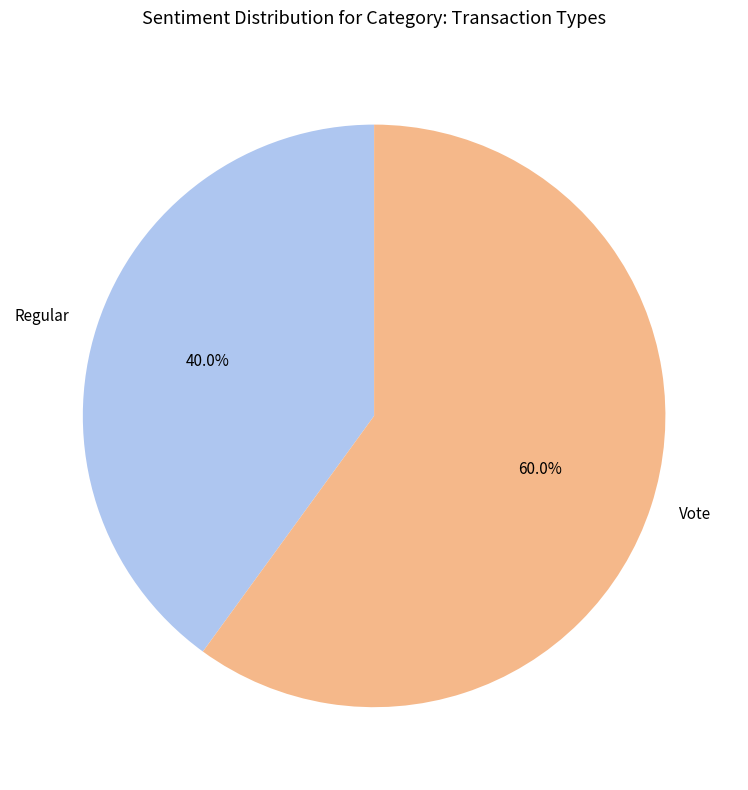

What is the largest slice in the pie chart?

Vote